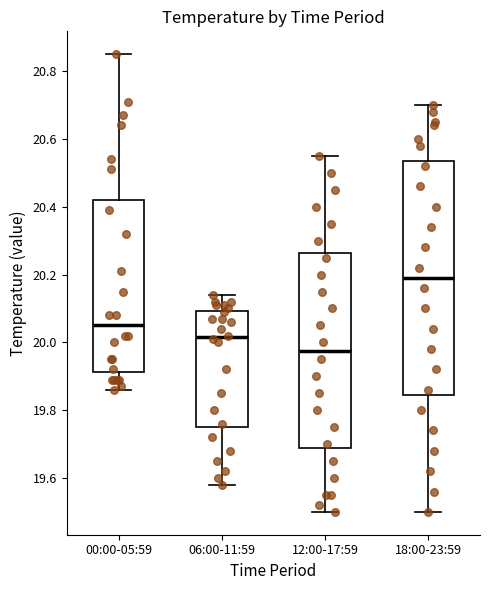

Which box has the highest median line?

18:00-23:59